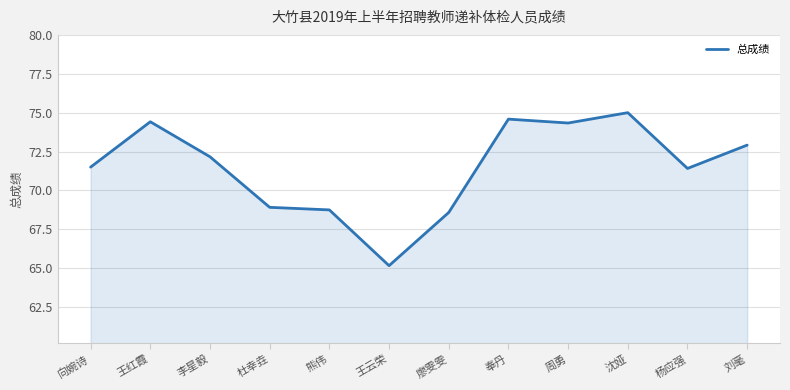

What is the change in value from 向婉诗 to 沈娅?

+3.5